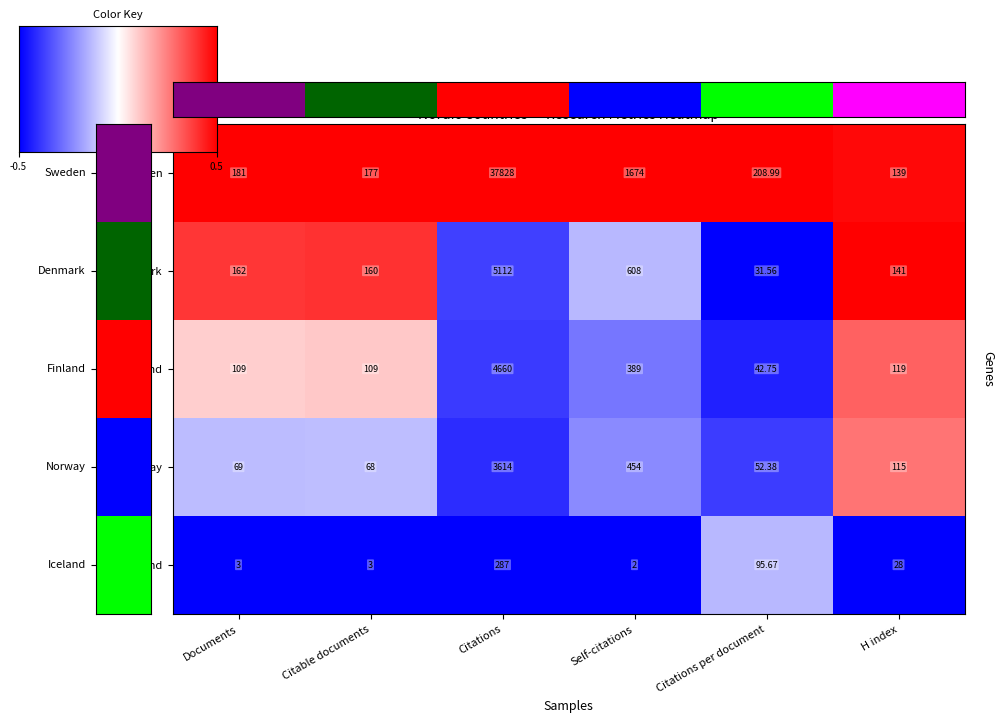

Which series has the largest total across all categories?

Sweden